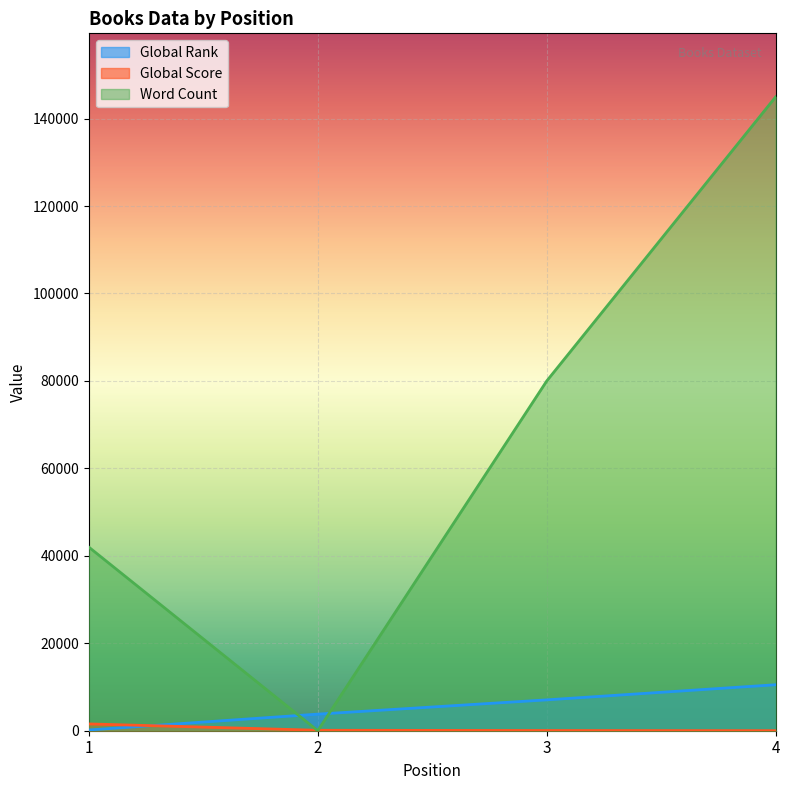

What is the total value across all series at 2?

3896